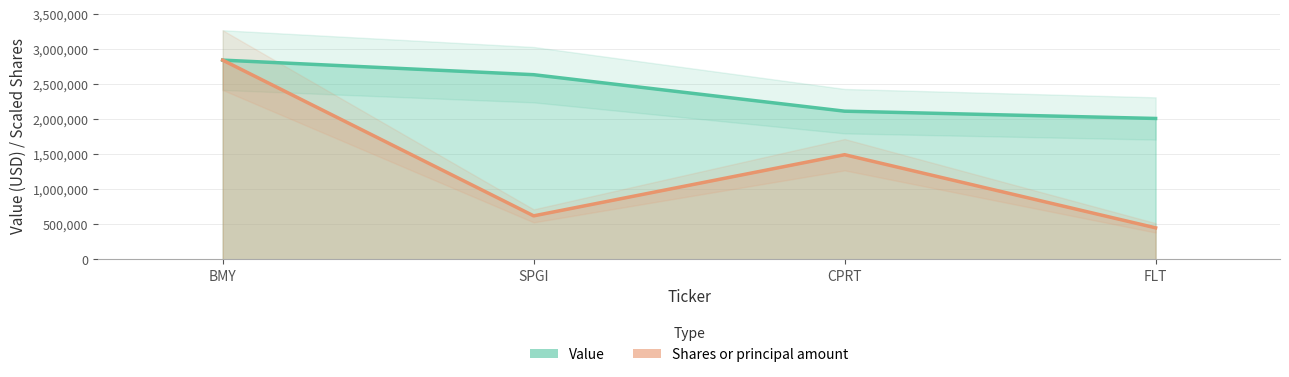

The value of Shares or principal amount at SPGI is 1065417.4. True or false?

False